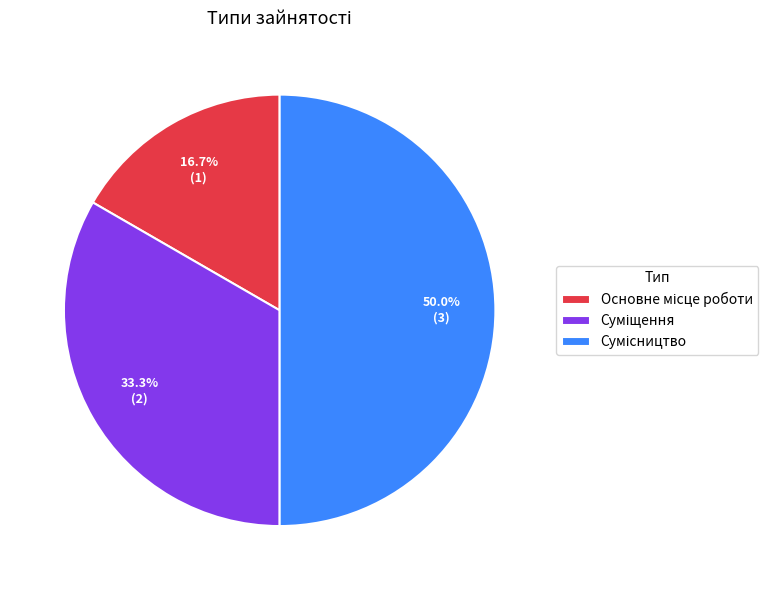

True or false: Основне місце роботи accounts for 27% of the total.

False